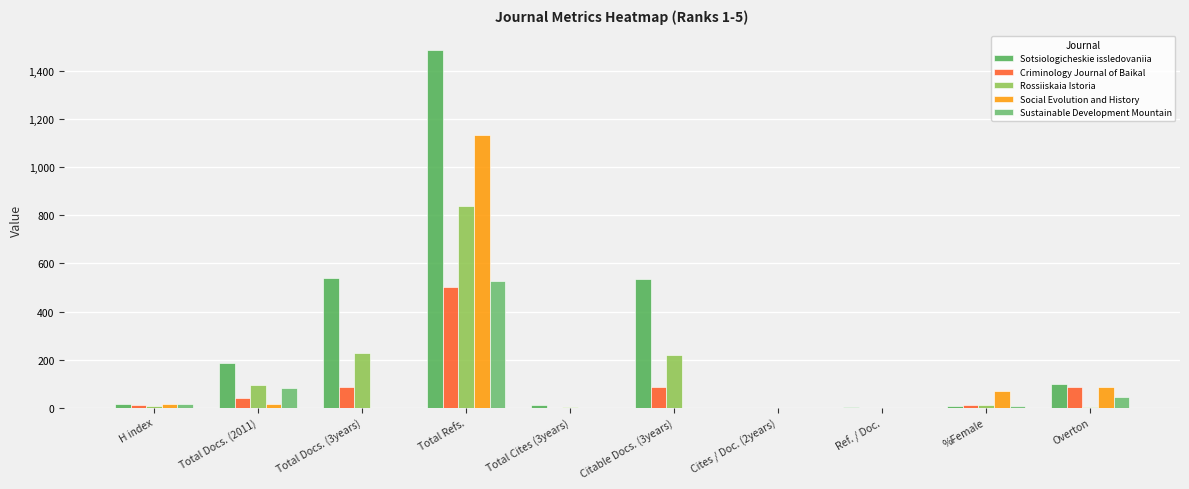

Which has a higher value, Ref. / Doc. or H index?

H index